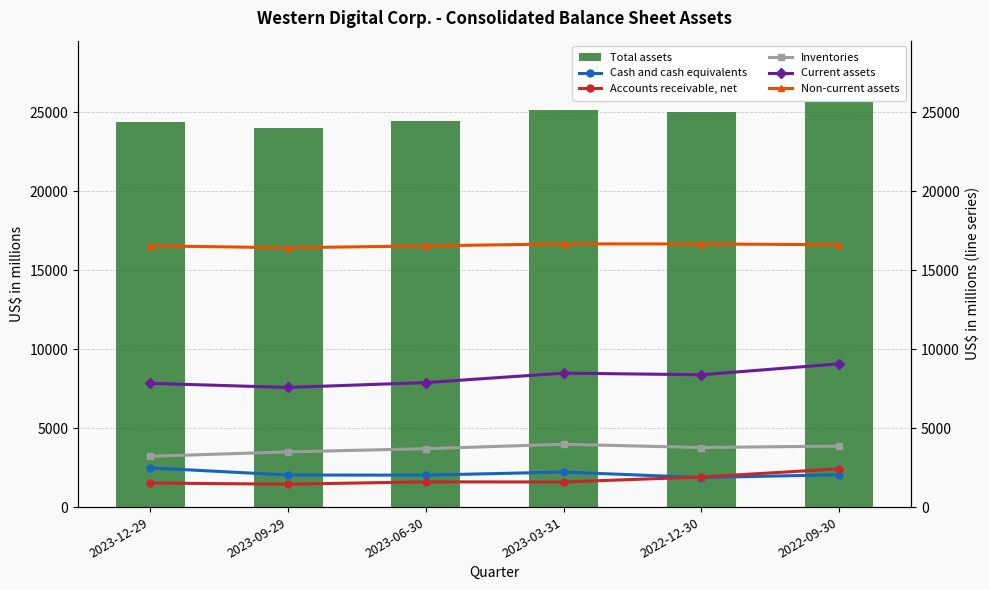

The value of Total assets at 2022-12-30 is 25047. True or false?

True